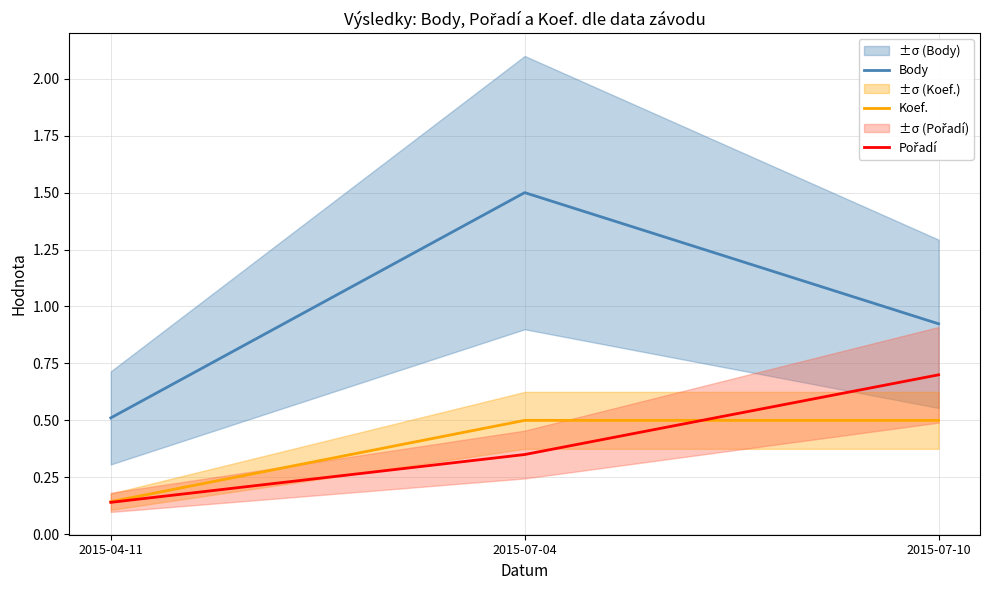

At 2015-07-10, list the series in order from largest to smallest.

Body, Pořadí, Koef.